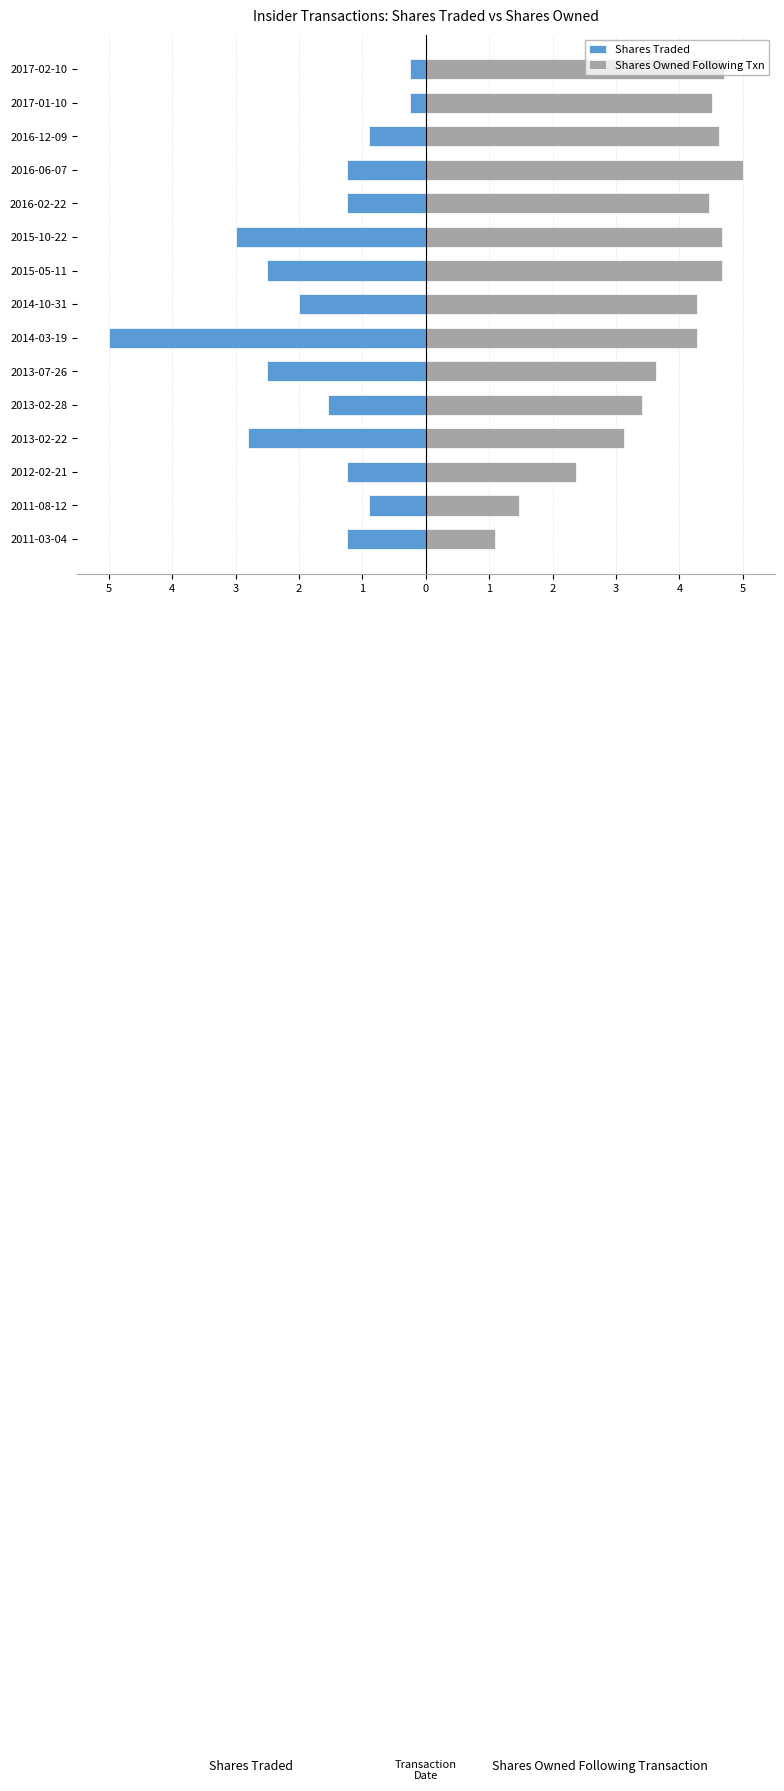

How many bars are there in total?

30